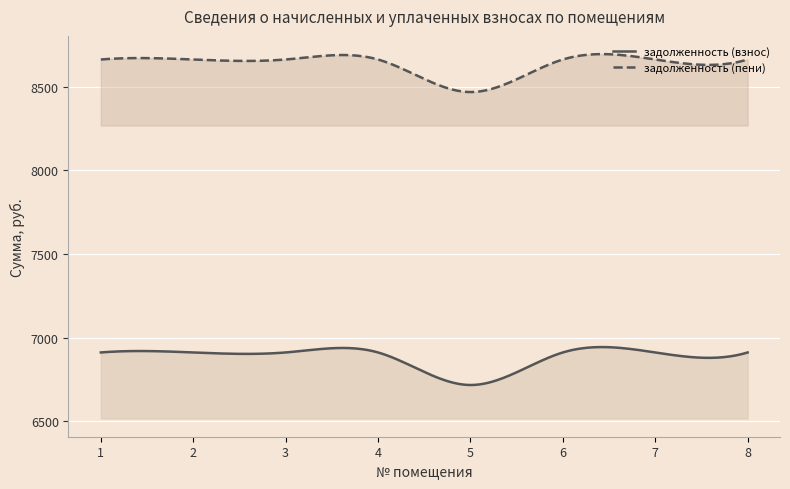

Does the chart display data point markers on the line(s)?

No